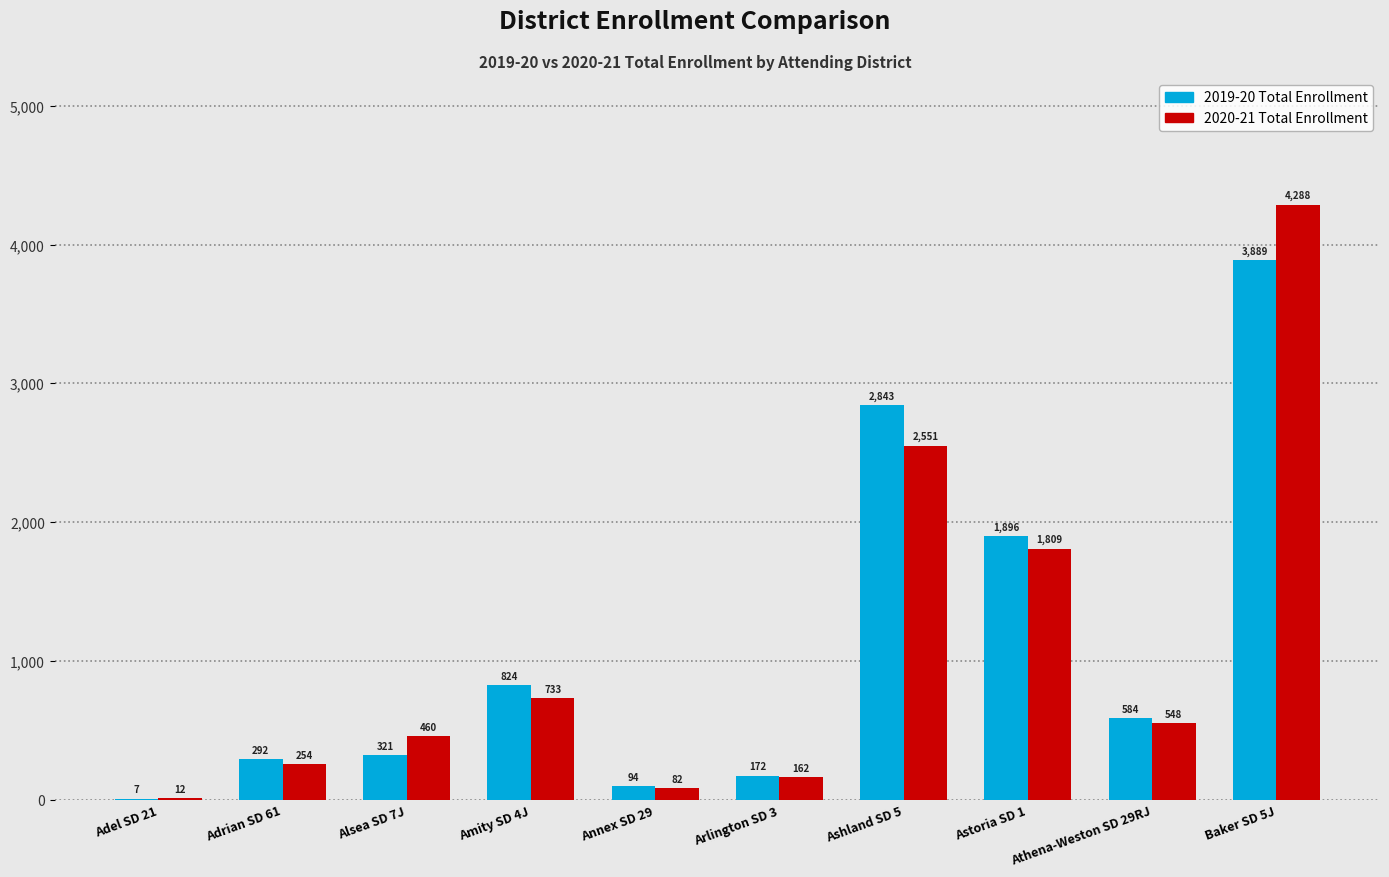

Is the value of 2020-21 Total Enrollment at Adrian SD 61 greater than the value of 2019-20 Total Enrollment at Astoria SD 1?

No